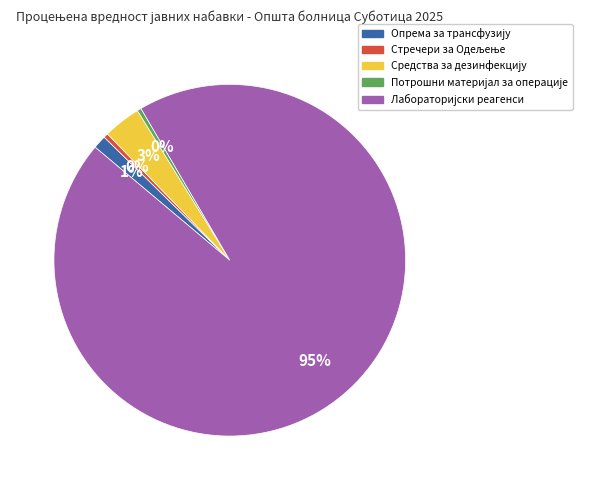

To the nearest percent, what is the average slice percentage?

20%